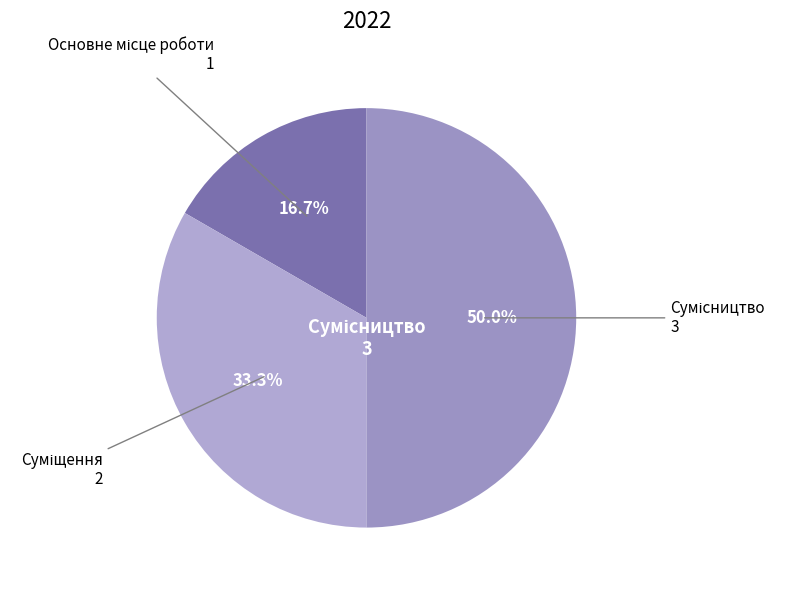

Count the number of slices in the pie.

3